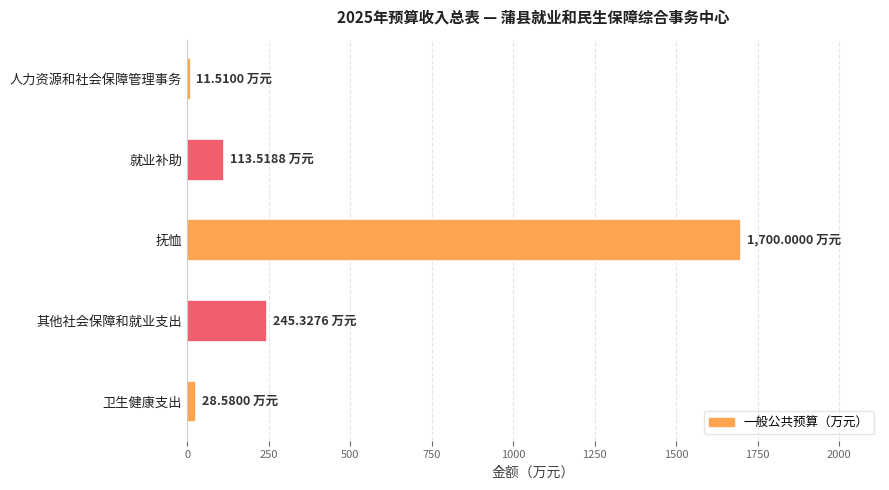

At which label is the value closest to 855?

其他社会保障和就业支出